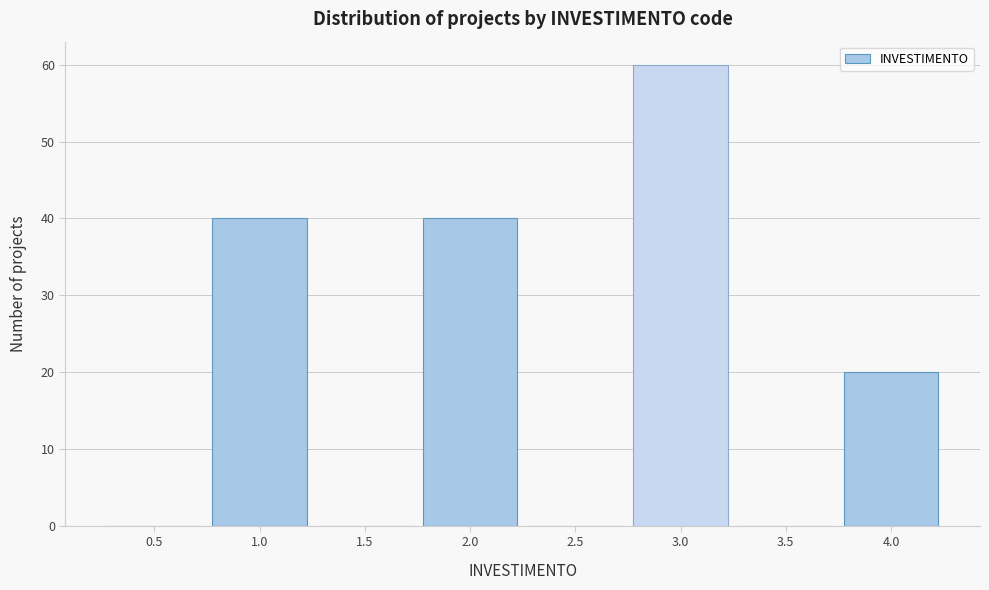

Reading left to right, list all the values displayed in this chart.

0.5=0	1.0=40	1.5=0	2.0=40	2.5=0	3.0=60	3.5=0	4.0=20